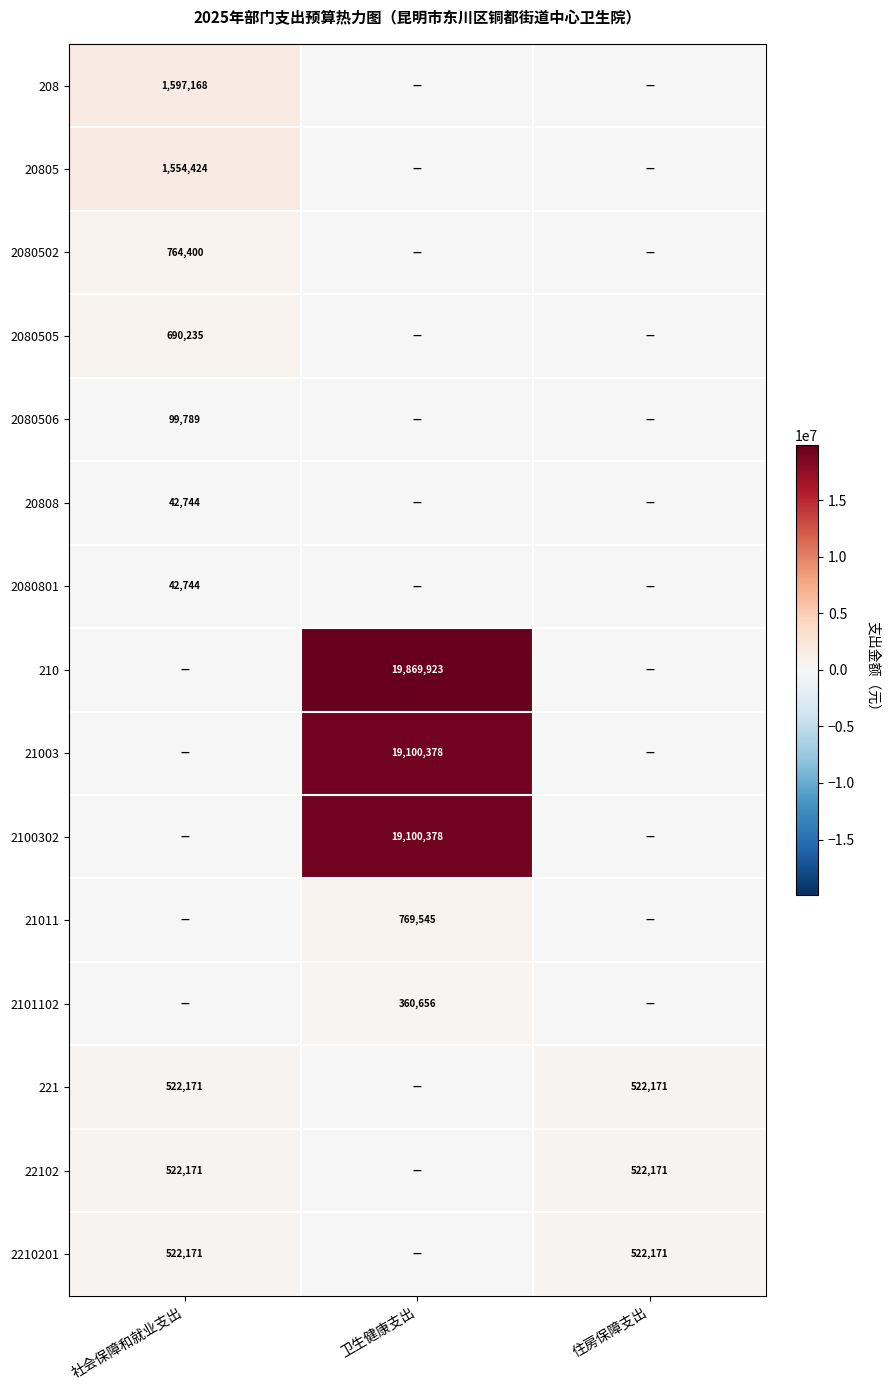

The 2101102 series shows 614020 at 卫生健康支出. True or false?

False